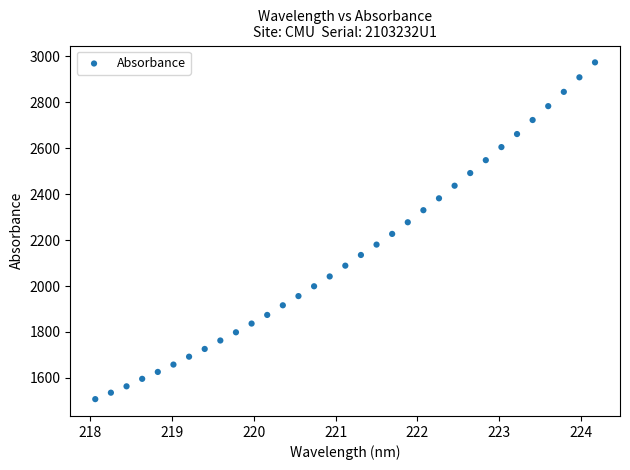

What is the range of Y values (max minus min)?

1465.7